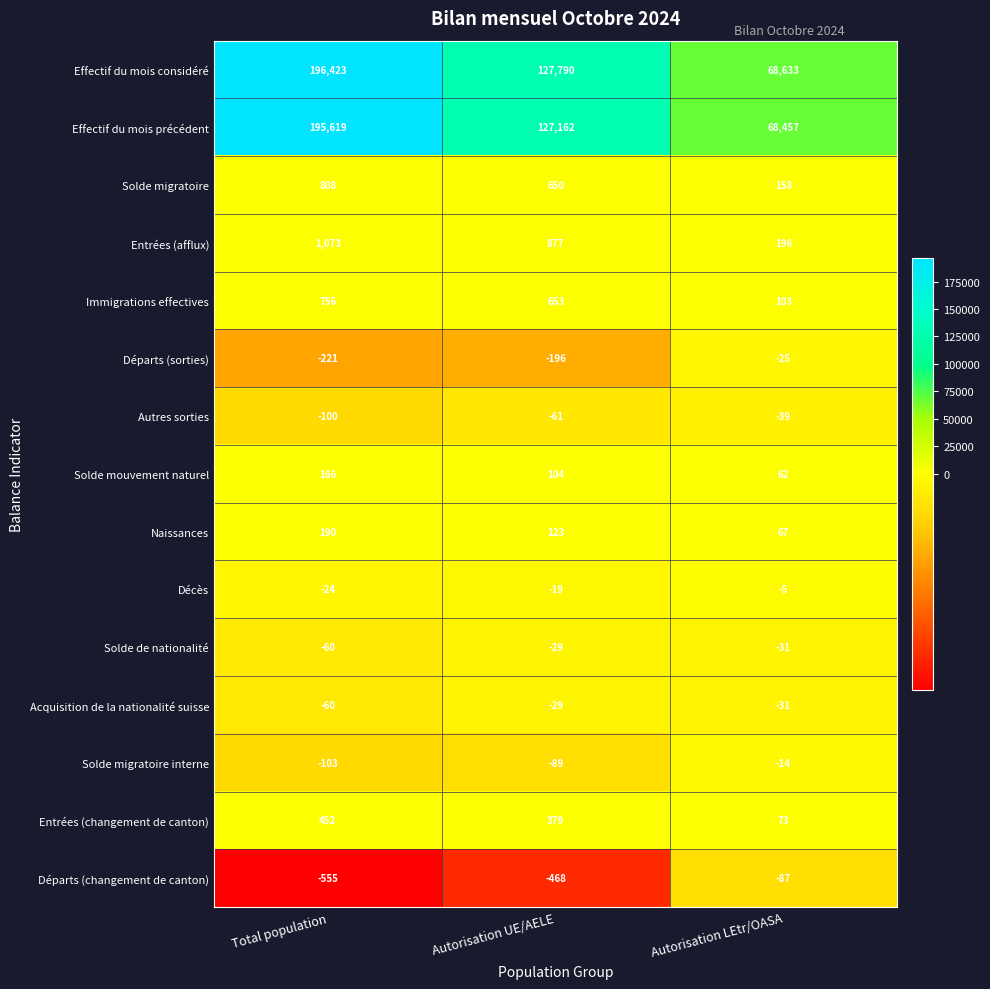

Count the number of data series in this chart.

15